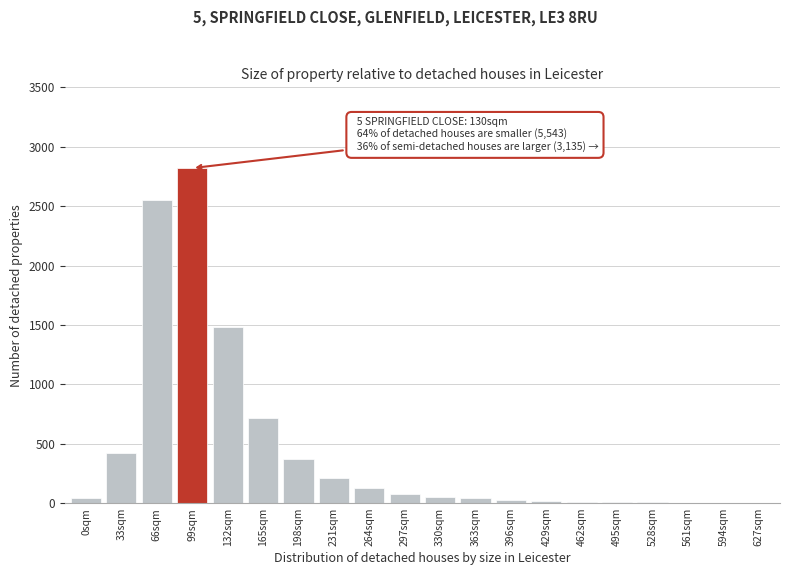

What is the sum of all values?

9001